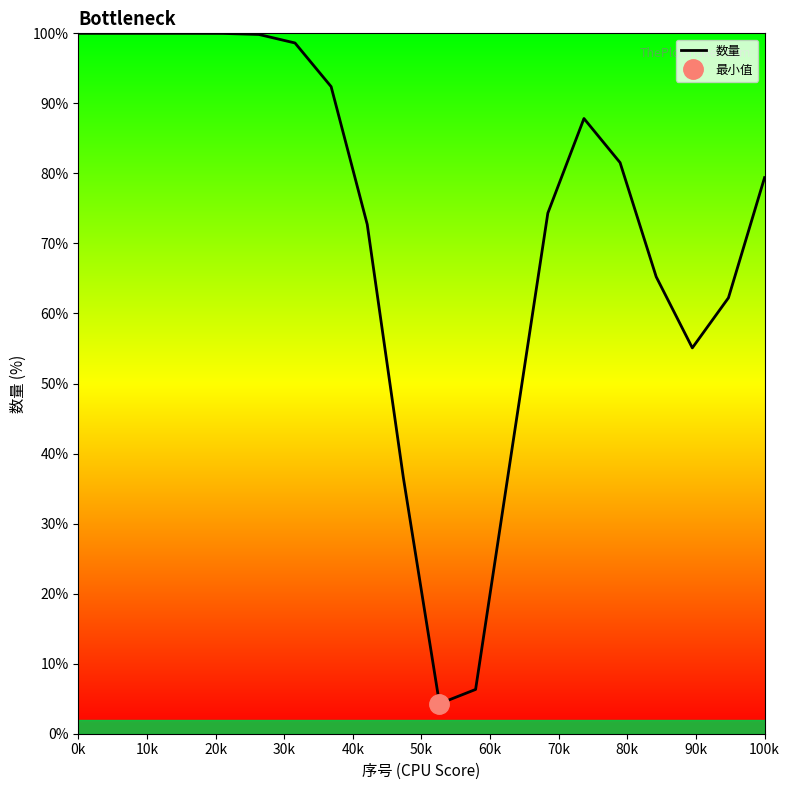

What is the sum of all values?

1456.8